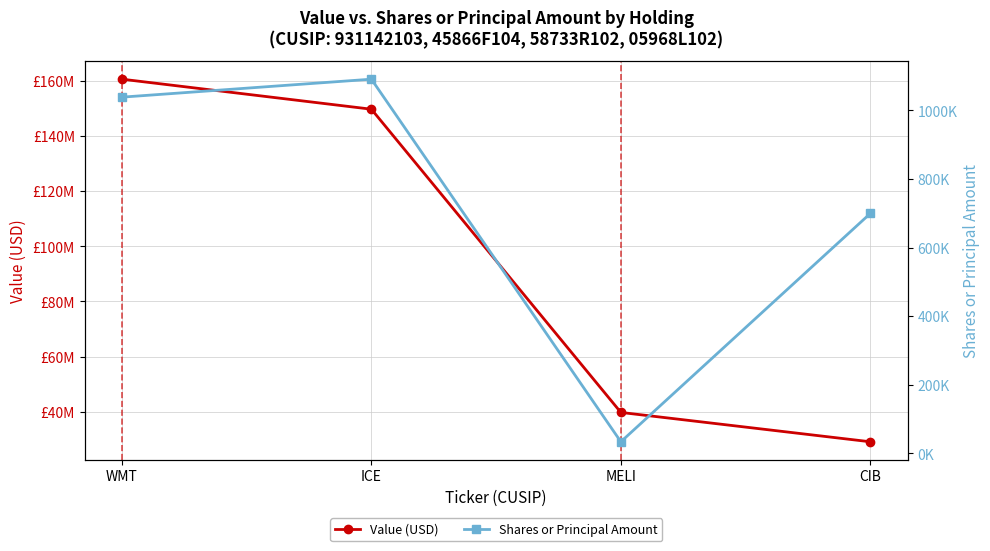

Rank the series by their average value, from highest to lowest.

Value (USD), Shares or Principal Amount